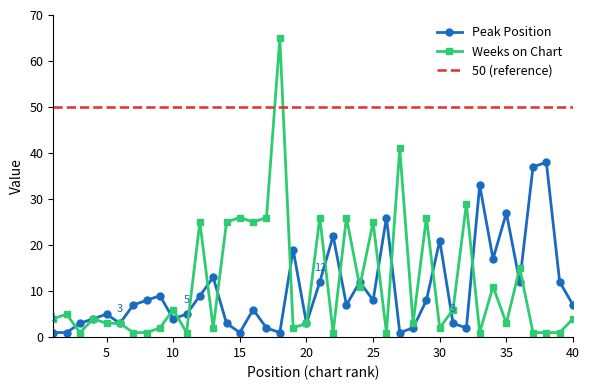

In Peak Position, how many points are higher than both neighbors (excluding endpoints)?

12